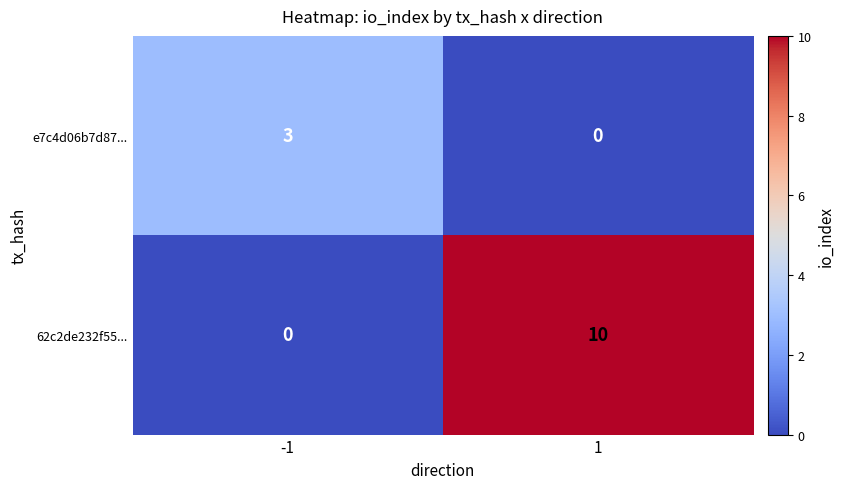

Which series has the widest spread of values?

62c2de232f55...